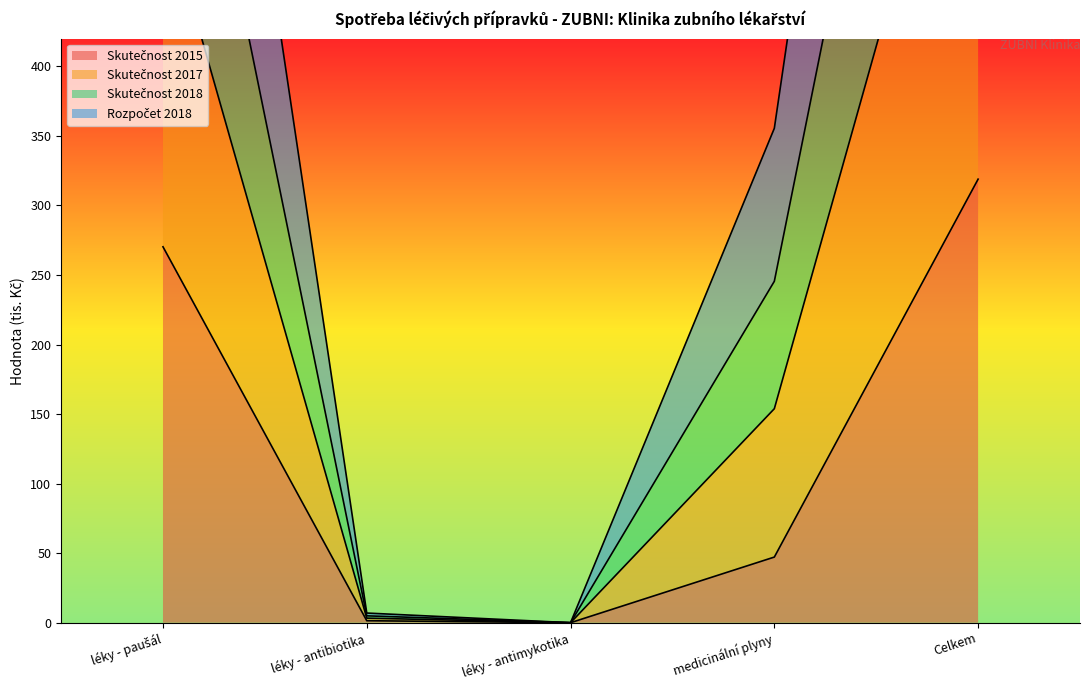

What is the difference between the maximum and second lowest values in the Skutečnost 2018 series?

968.7